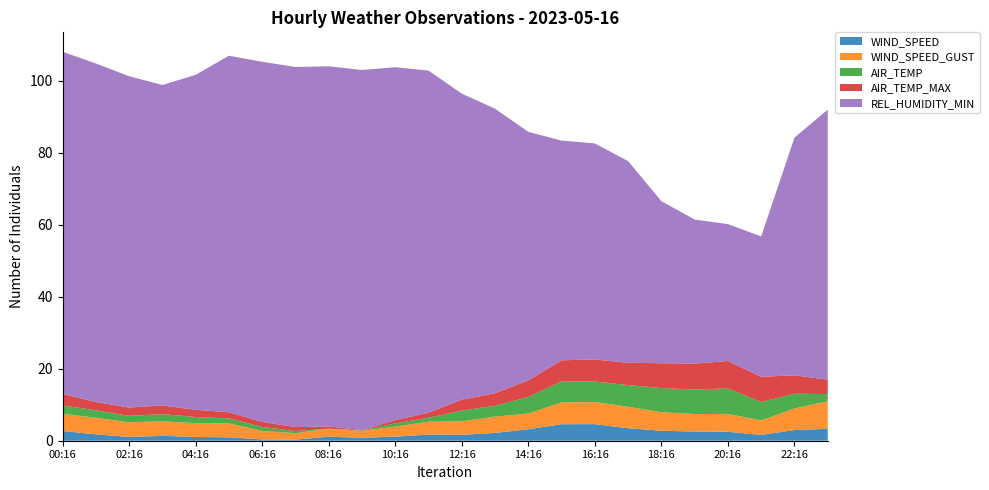

Reading left to right, list all the values displayed in this chart.

WIND_SPEED: 00:16=2.7	01:16=1.8	02:16=1.1	03:16=1.3	04:16=1.1	05:16=0.9	06:16=0.4	07:16=0.3	08:16=1.1	09:16=0.8	10:16=1.1	11:16=1.7	12:16=1.6	13:16=2.2	14:16=3.2	15:16=4.6	16:16=4.6	17:16=3.5	18:16=2.8	19:16=2.6	20:16=2.5	21:16=1.6	22:16=3.0	23:16=3.3
WIND_SPEED_GUST: 00:16=4.8	01:16=4.6	02:16=4.1	03:16=4.1	04:16=3.8	05:16=3.9	06:16=2.4	07:16=1.8	08:16=2.2	09:16=1.9	10:16=2.8	11:16=3.6	12:16=3.8	13:16=4.5	14:16=4.4	15:16=6.1	16:16=6.1	17:16=6.0	18:16=5.1	19:16=4.9	20:16=4.9	21:16=4.0	22:16=6.0	23:16=7.6
AIR_TEMP: 00:16=2.3	01:16=2.1	02:16=1.8	03:16=2.0	04:16=1.7	05:16=1.4	06:16=1.1	07:16=0.6	08:16=0.0	09:16=0.1	10:16=0.9	11:16=1.1	12:16=3.0	13:16=3.0	14:16=4.6	15:16=5.8	16:16=5.7	17:16=6.0	18:16=6.7	19:16=6.8	20:16=7.1	21:16=5.1	22:16=4.1	23:16=2.0
AIR_TEMP_MAX: 00:16=3.2	01:16=2.3	02:16=2.3	03:16=2.4	04:16=2.0	05:16=1.7	06:16=1.4	07:16=1.1	08:16=0.6	09:16=0.1	10:16=0.9	11:16=1.4	12:16=3.0	13:16=3.5	14:16=4.6	15:16=5.9	16:16=6.1	17:16=6.2	18:16=6.9	19:16=7.2	20:16=7.6	21:16=7.0	22:16=5.1	23:16=4.0
REL_HUMIDITY_MIN: 00:16=95.0	01:16=94.0	02:16=92.0	03:16=89.0	04:16=93.0	05:16=99.0	06:16=100.0	07:16=100.0	08:16=100.0	09:16=100.0	10:16=98.0	11:16=95.0	12:16=85.0	13:16=79.0	14:16=69.0	15:16=61.0	16:16=60.0	17:16=56.0	18:16=45.0	19:16=40.0	20:16=38.0	21:16=39.0	22:16=66.0	23:16=75.0